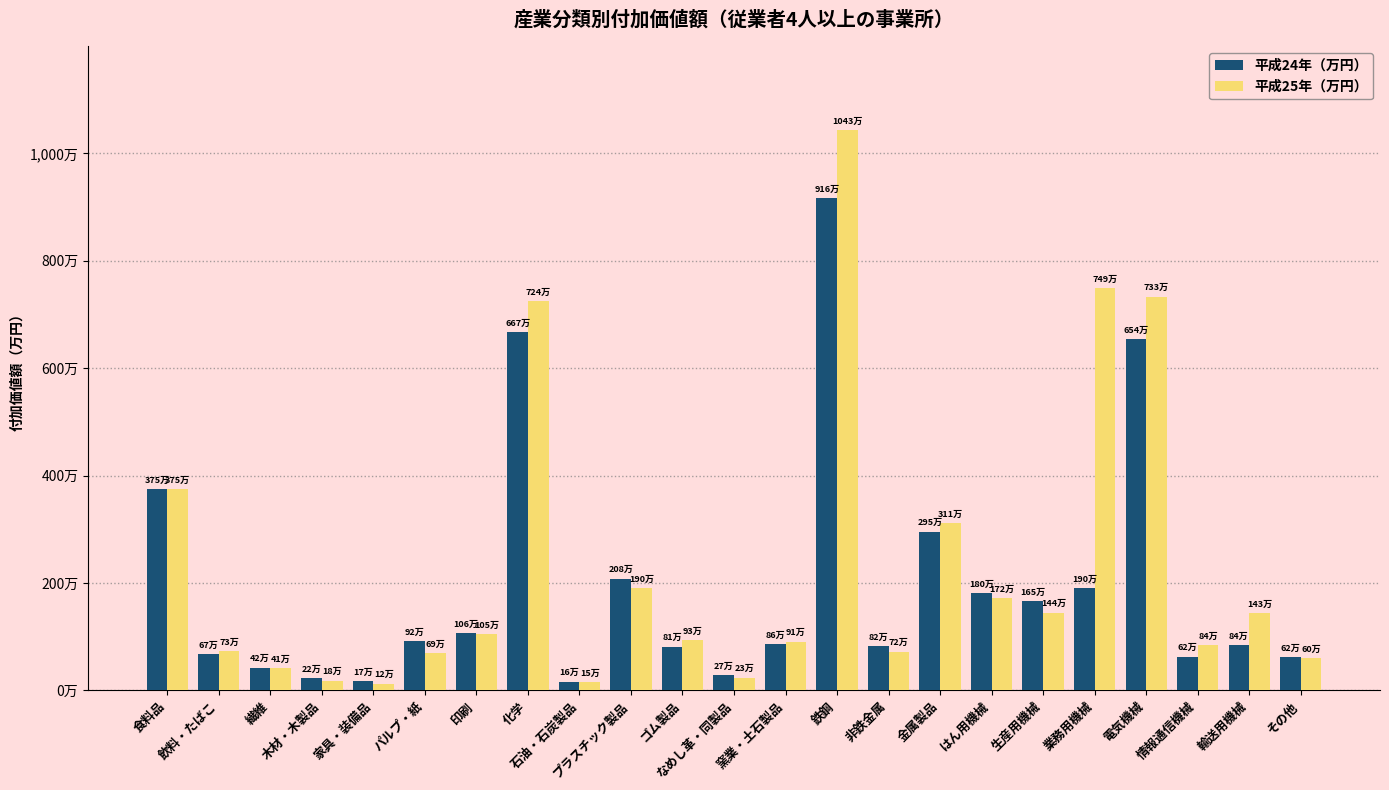

What is the difference between the maximum and minimum values in the 平成24年（万円） series?

8999828